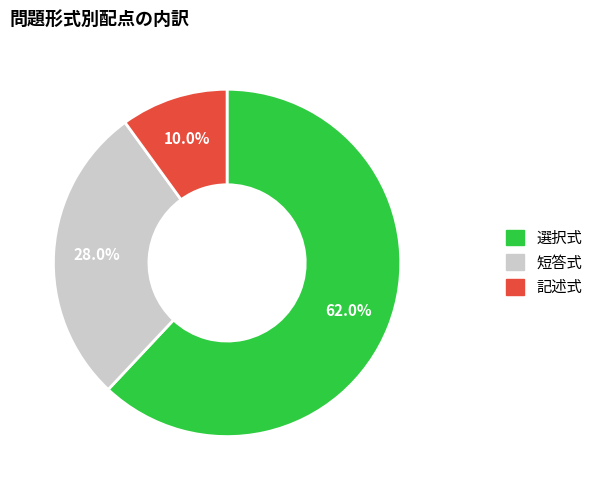

What percentage is the 短答式 slice, to the nearest percent?

28%